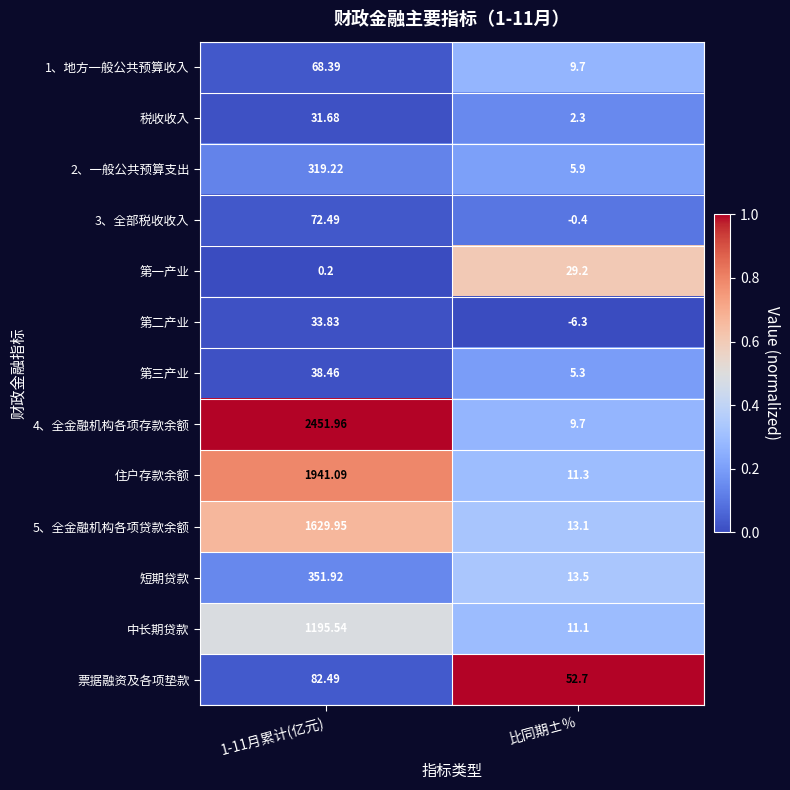

Which series has the largest total across all categories?

4、全金融机构各项存款余额